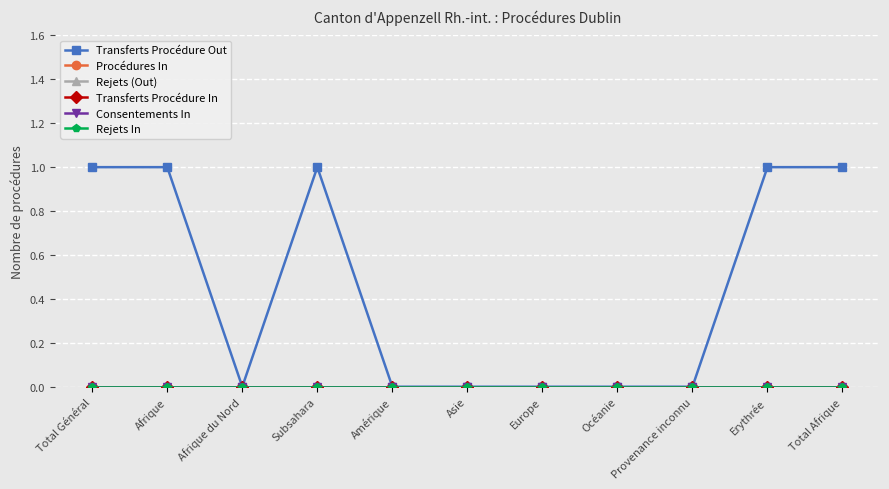

Which category has the lowest value in the Transferts Procédure Out series?

Afrique du Nord